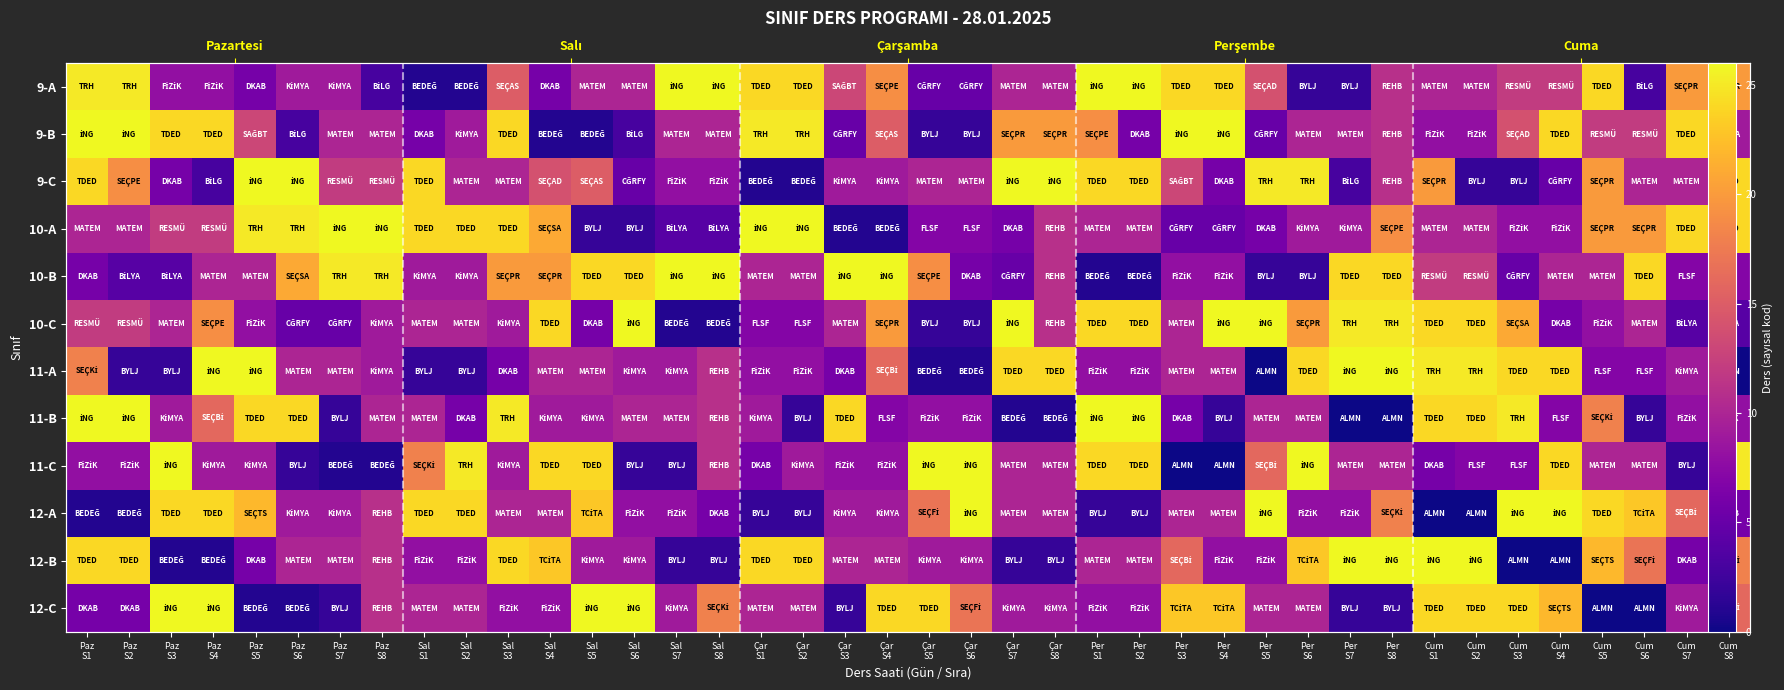

List the series in order of their peak value, lowest first.

9-A, 9-B, 9-C, 10-A, 10-B, 10-C, 11-A, 11-B, 11-C, 12-A, 12-B, 12-C